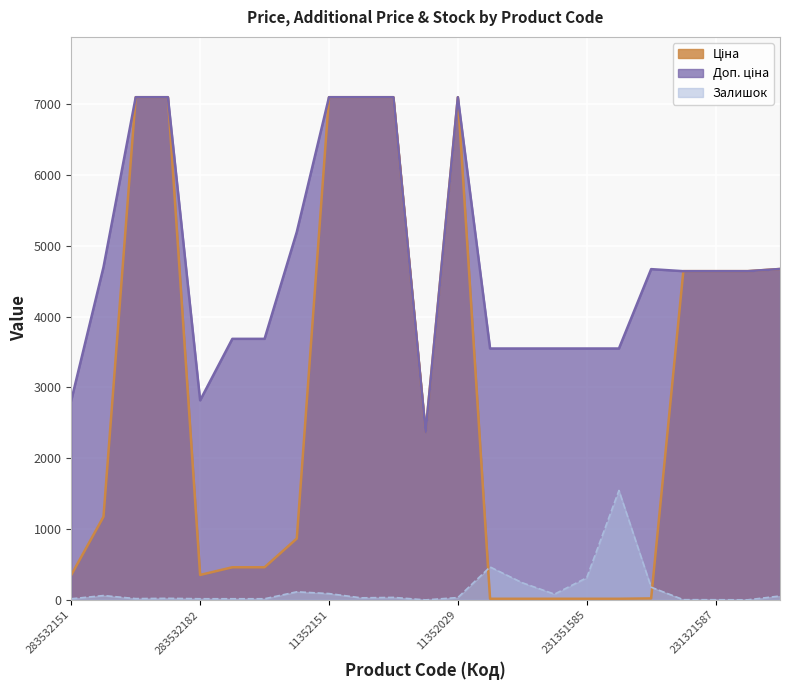

What is the difference between the maximum and minimum values in the Доп. ціна series?

4726.8